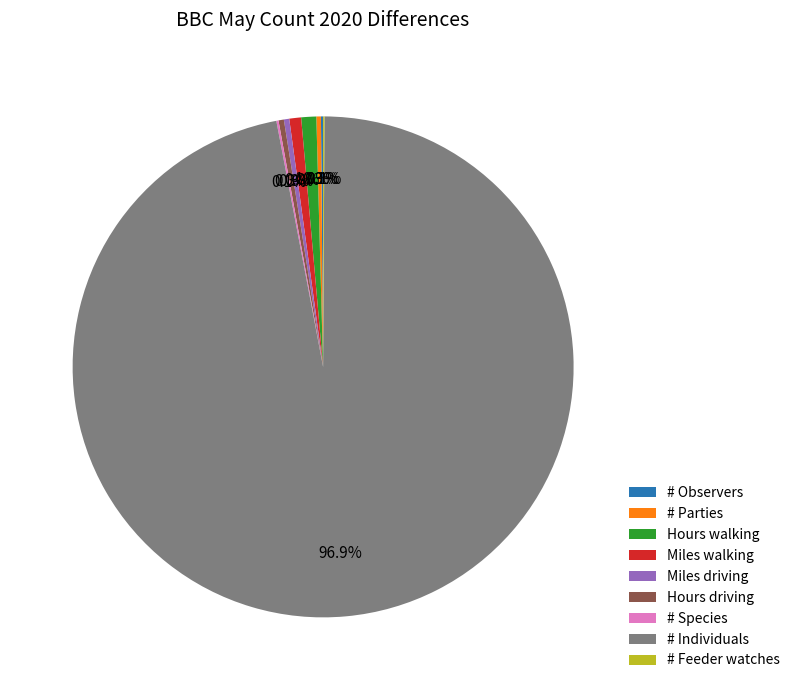

What portion of the pie excludes Miles driving?

99.7%